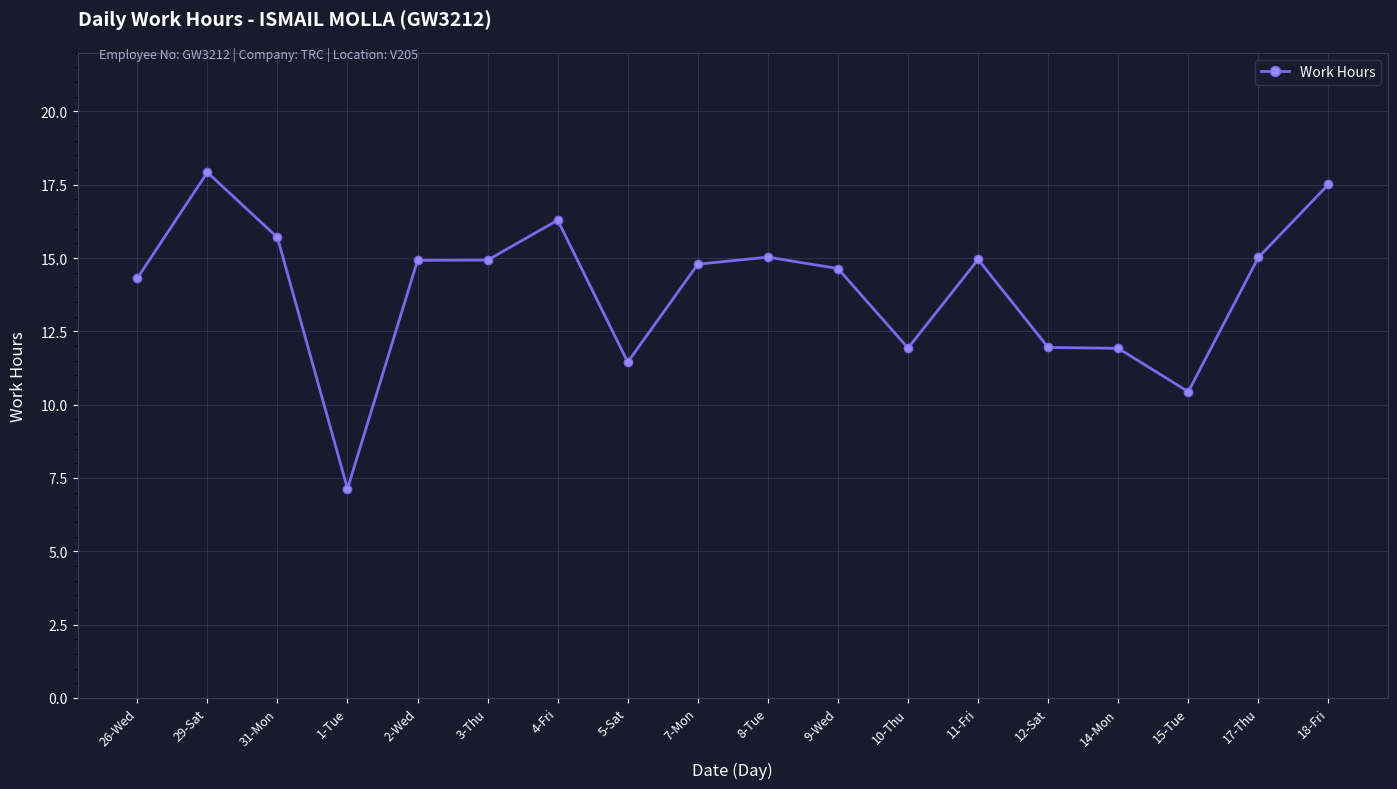

At which label does the data first exceed 14?

26-Wed